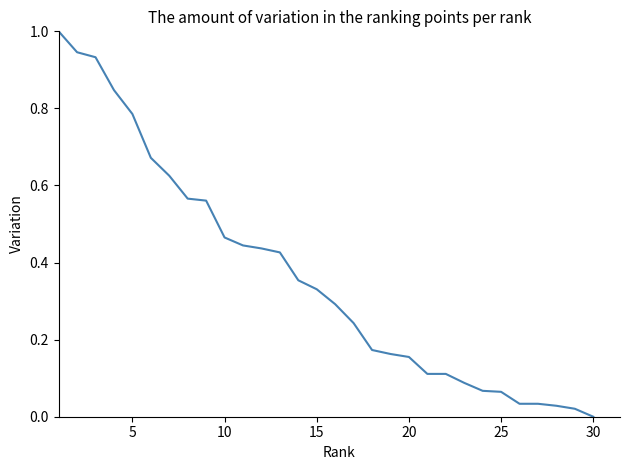

What is the greatest value displayed?

1.0